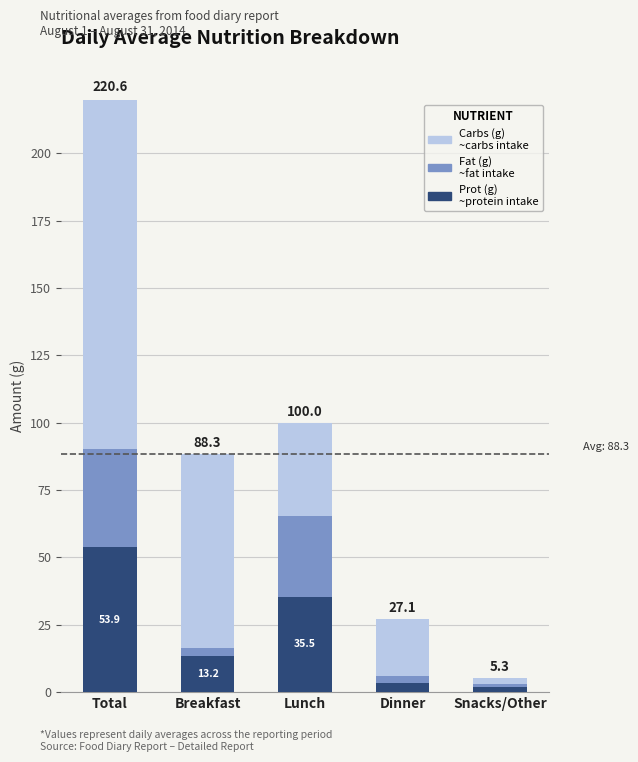

Does the chart contain any negative values?

No